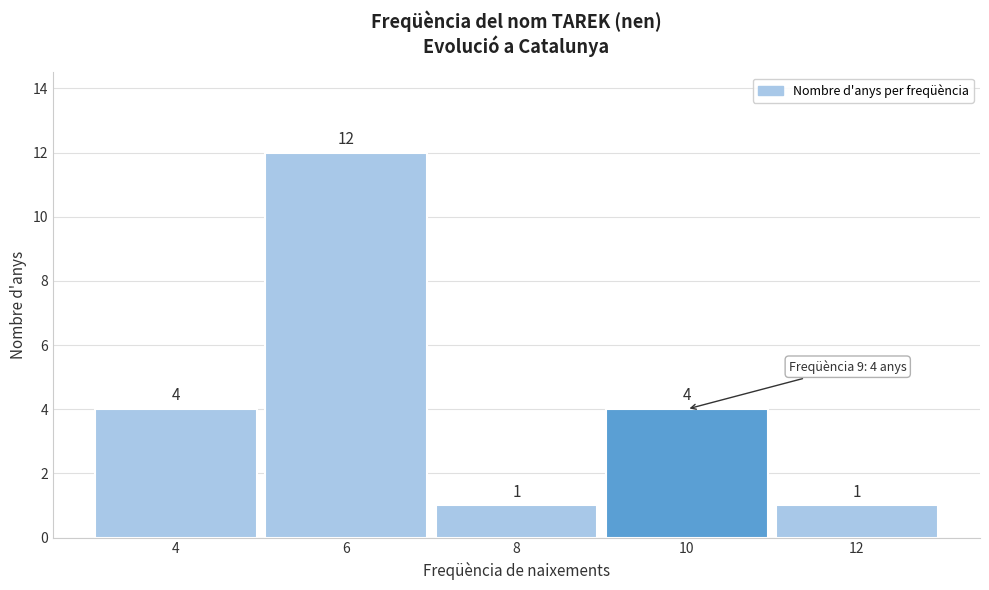

Over which range of the x-axis is the bar tallest?

5 to 7